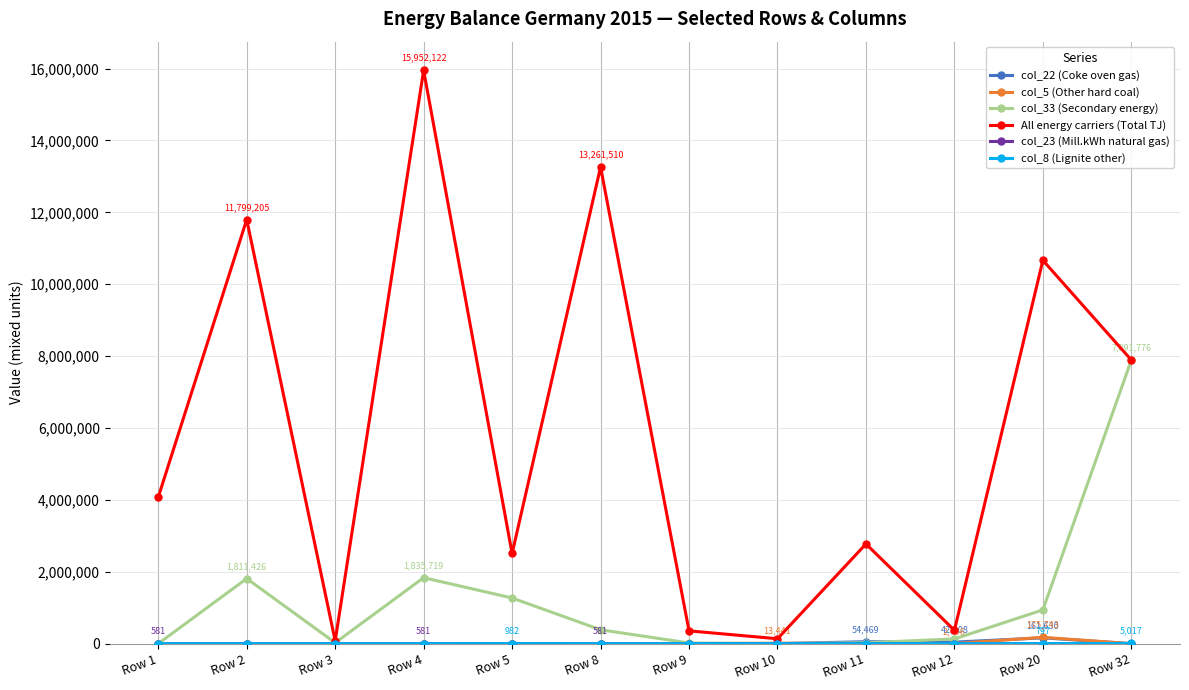

Where is the first local maximum for col_33 (Secondary energy)?

Row 2